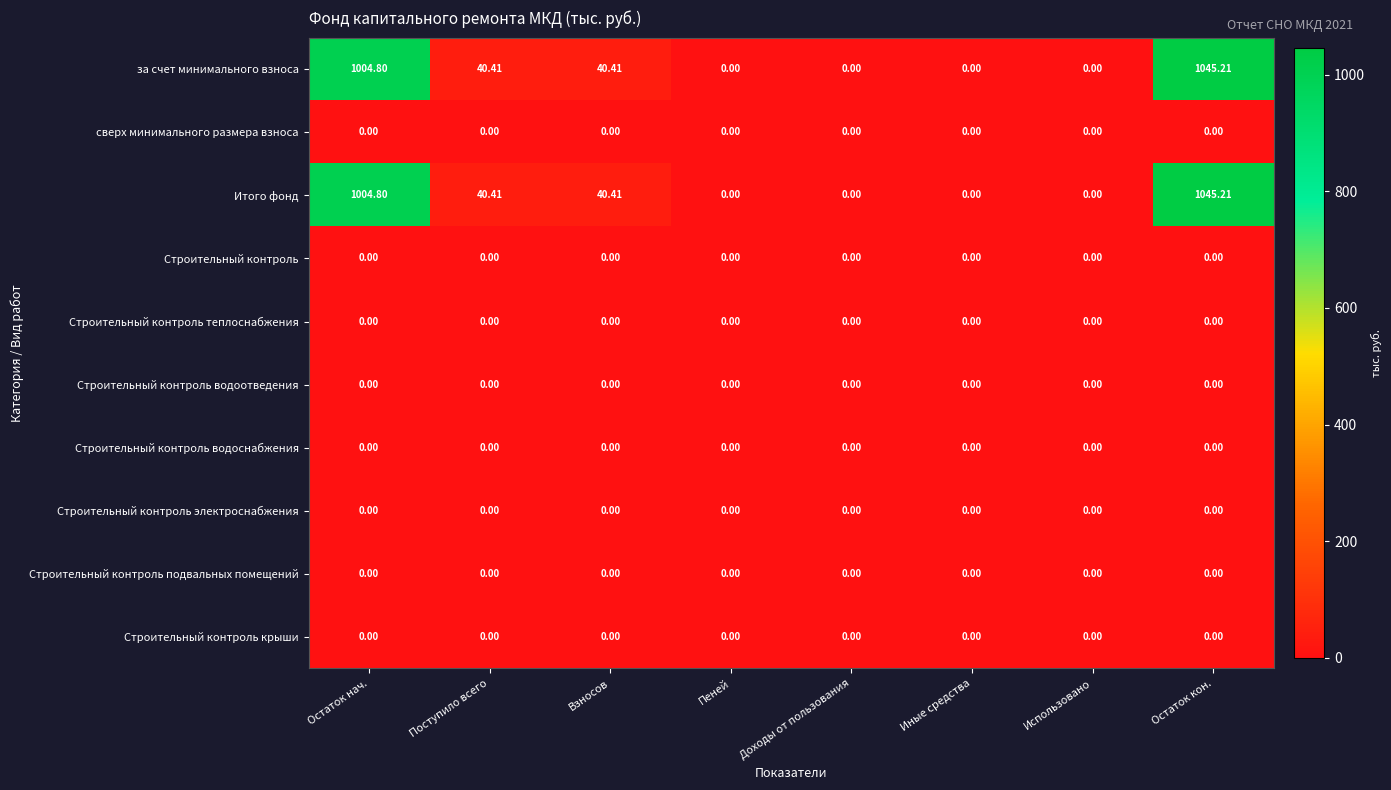

At how many categories does at least one series exceed 727?

2